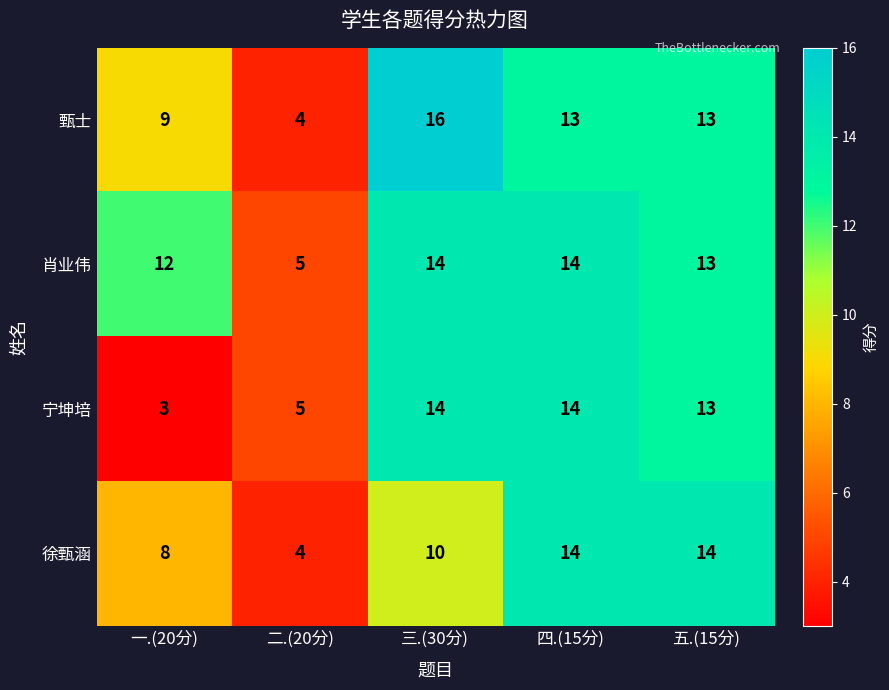

The value of 宁坤培 at 一.(20分) is 3. True or false?

True